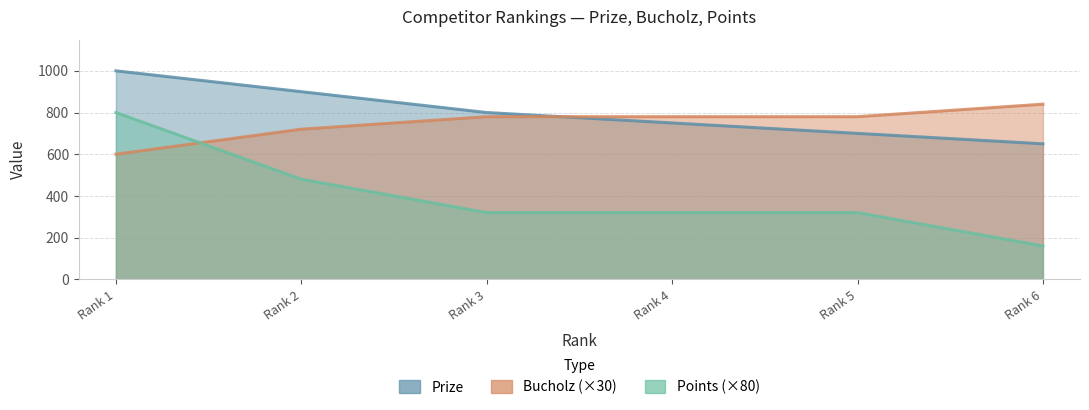

What are all the series names shown in the legend?

Prize, Points, Bucholz